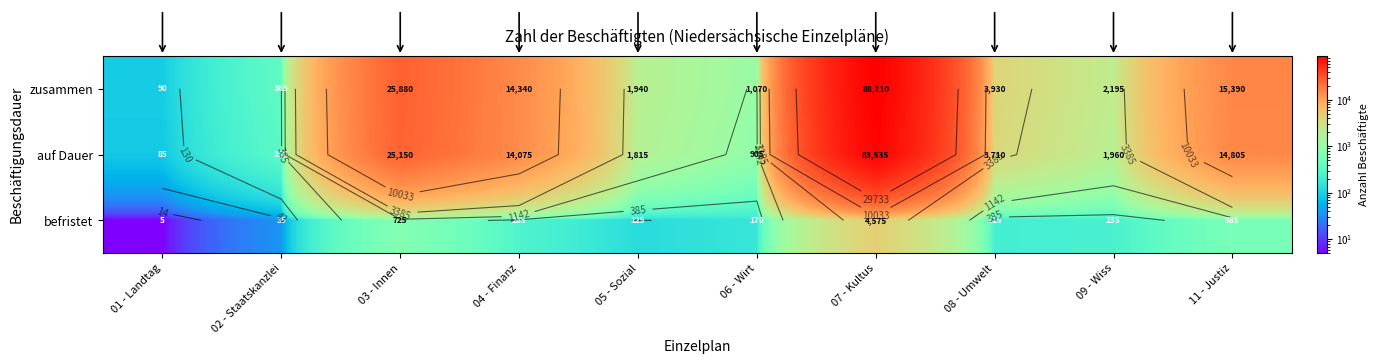

What is the total value across all series at 11 - Justiz?

30780